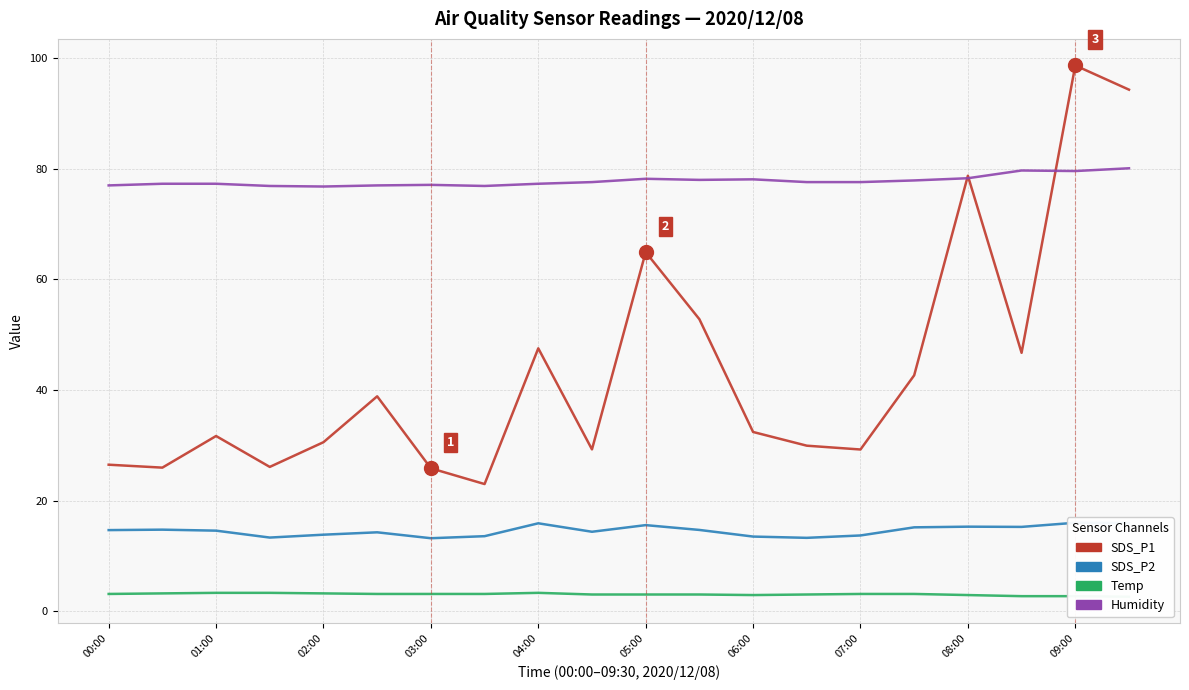

What are all the series names shown in the legend?

SDS_P1, SDS_P2, Temp, Humidity